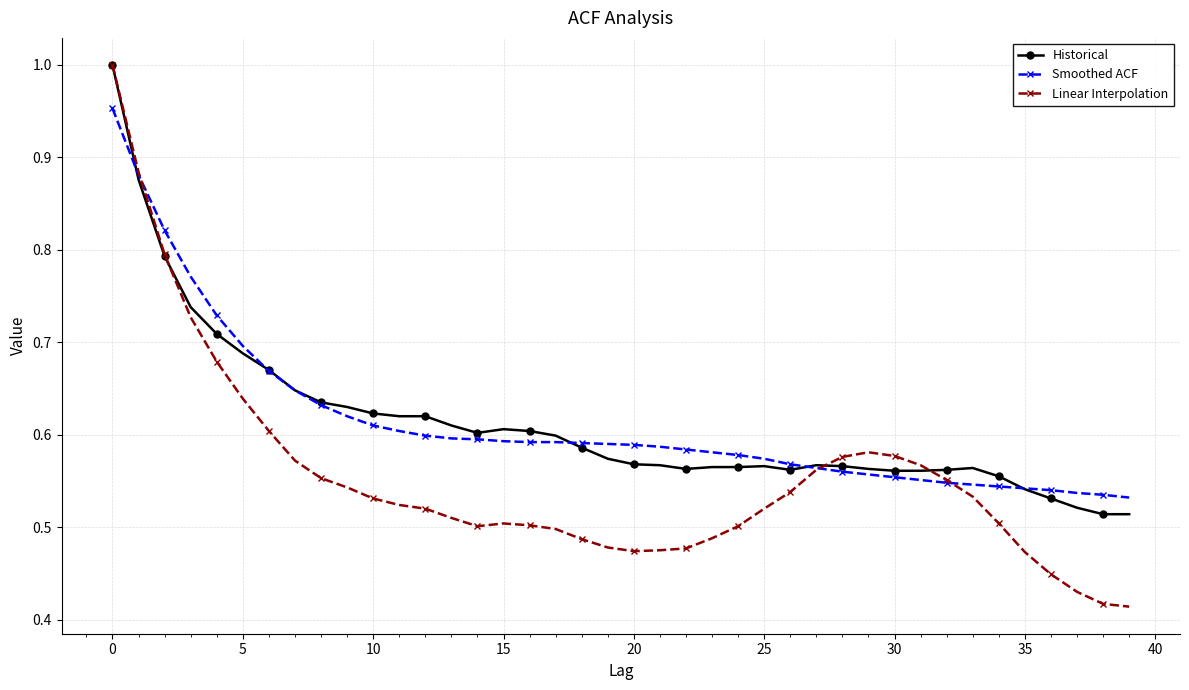

At how many categories does at least one series exceed 0?

40